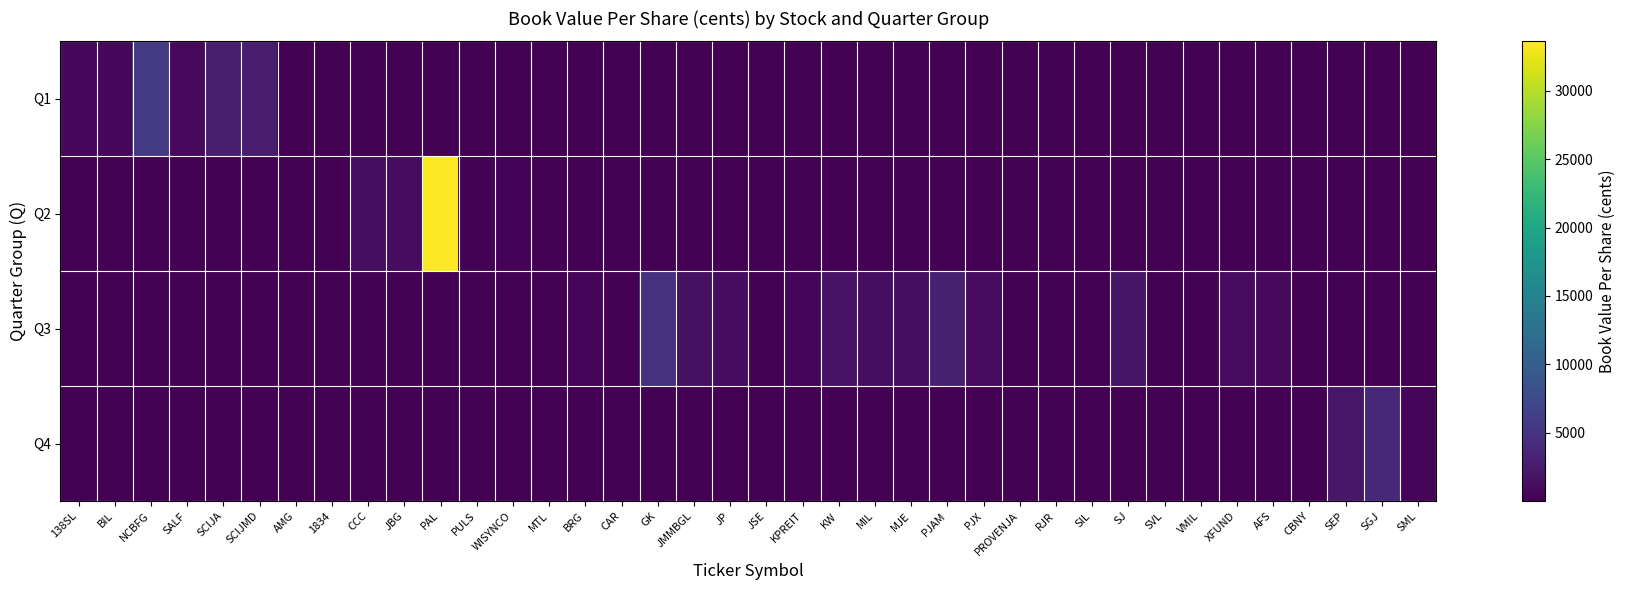

Reading left to right, what are all the values shown in this chart?

Q1: 138SL=790.0	BIL=685.1	NCBFG=5701.3	SALF=826.6	SCIJA=2858.2	SCIJMD=2570.8	AMG=92.0	1834=0.0	CCC=0.0	JBG=0.0	PAL=0.0	PULS=0.0	WISYNCO=0.0	MTL=0.0	BRG=0.0	CAR=0.0	GK=0.0	JMMBGL=0.0	JP=0.0	JSE=0.0	KPREIT=0.0	KW=0.0	MIL=0.0	MJE=0.0	PJAM=0.0	PJX=0.0	PROVENJA=0.0	RJR=0.0	SIL=0.0	SJ=0.0	SVL=0.0	VMIL=0.0	XFUND=0.0	AFS=0.0	CBNY=0.0	SEP=0.0	SGJ=0.0	SML=0.0
Q2: 138SL=0.0	BIL=0.0	NCBFG=0.0	SALF=0.0	SCIJA=0.0	SCIJMD=0.0	AMG=0.0	1834=142.6	CCC=1205.4	JBG=1073.0	PAL=33615.1	PULS=172.2	WISYNCO=265.8	MTL=6.2	BRG=0.0	CAR=0.0	GK=0.0	JMMBGL=0.0	JP=0.0	JSE=0.0	KPREIT=0.0	KW=0.0	MIL=0.0	MJE=0.0	PJAM=0.0	PJX=0.0	PROVENJA=0.0	RJR=0.0	SIL=0.0	SJ=0.0	SVL=0.0	VMIL=0.0	XFUND=0.0	AFS=0.0	CBNY=0.0	SEP=0.0	SGJ=0.0	SML=0.0
Q3: 138SL=0.0	BIL=0.0	NCBFG=0.0	SALF=0.0	SCIJA=0.0	SCIJMD=0.0	AMG=0.0	1834=0.0	CCC=0.0	JBG=0.0	PAL=0.0	PULS=0.0	WISYNCO=0.0	MTL=0.0	BRG=482.1	CAR=27.6	GK=4864.5	JMMBGL=1537.9	JP=1069.1	JSE=145.2	KPREIT=562.3	KW=1668.0	MIL=1286.2	MJE=1301.1	PJAM=3102.4	PJX=1016.1	PROVENJA=0.0	RJR=100.6	SIL=246.5	SJ=1879.1	SVL=111.0	VMIL=181.2	XFUND=1026.3	AFS=900.6	CBNY=0.0	SEP=0.0	SGJ=0.0	SML=0.0
Q4: 138SL=0.0	BIL=0.0	NCBFG=0.0	SALF=0.0	SCIJA=0.0	SCIJMD=0.0	AMG=0.0	1834=0.0	CCC=0.0	JBG=0.0	PAL=0.0	PULS=0.0	WISYNCO=0.0	MTL=0.0	BRG=0.0	CAR=0.0	GK=0.0	JMMBGL=0.0	JP=0.0	JSE=0.0	KPREIT=0.0	KW=0.0	MIL=0.0	MJE=0.0	PJAM=0.0	PJX=0.0	PROVENJA=0.0	RJR=0.0	SIL=0.0	SJ=0.0	SVL=0.0	VMIL=0.0	XFUND=0.0	AFS=0.0	CBNY=2.4	SEP=2165.8	SGJ=3716.7	SML=556.0